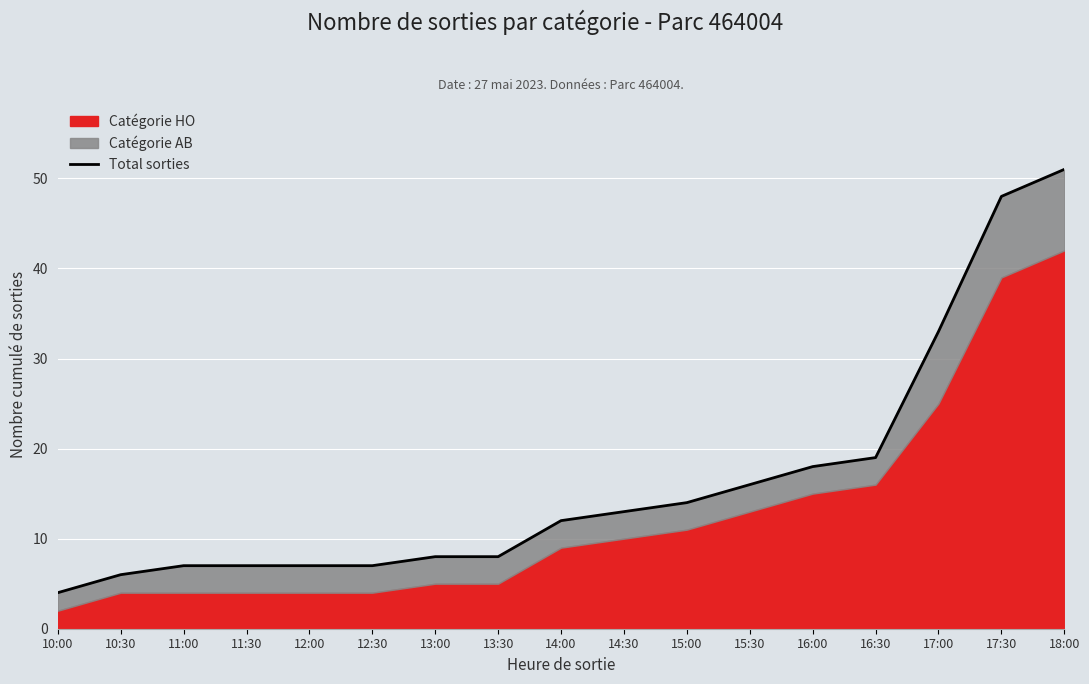

What is the minimum value shown in the chart?

4